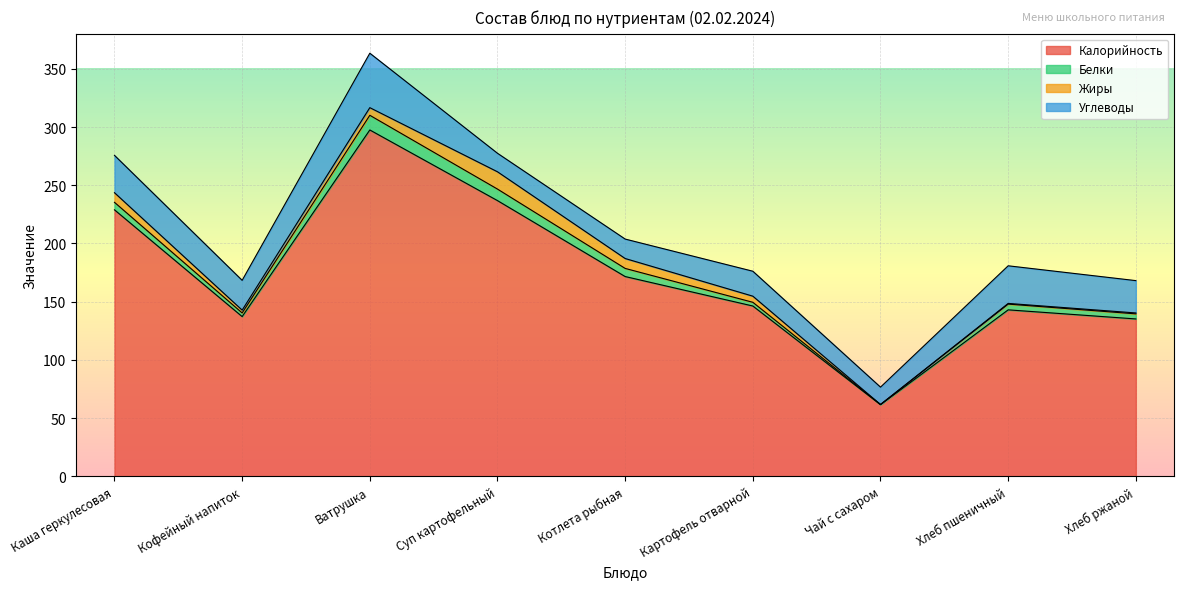

The Калорийность series shows 135.2 at Ватрушка. True or false?

False